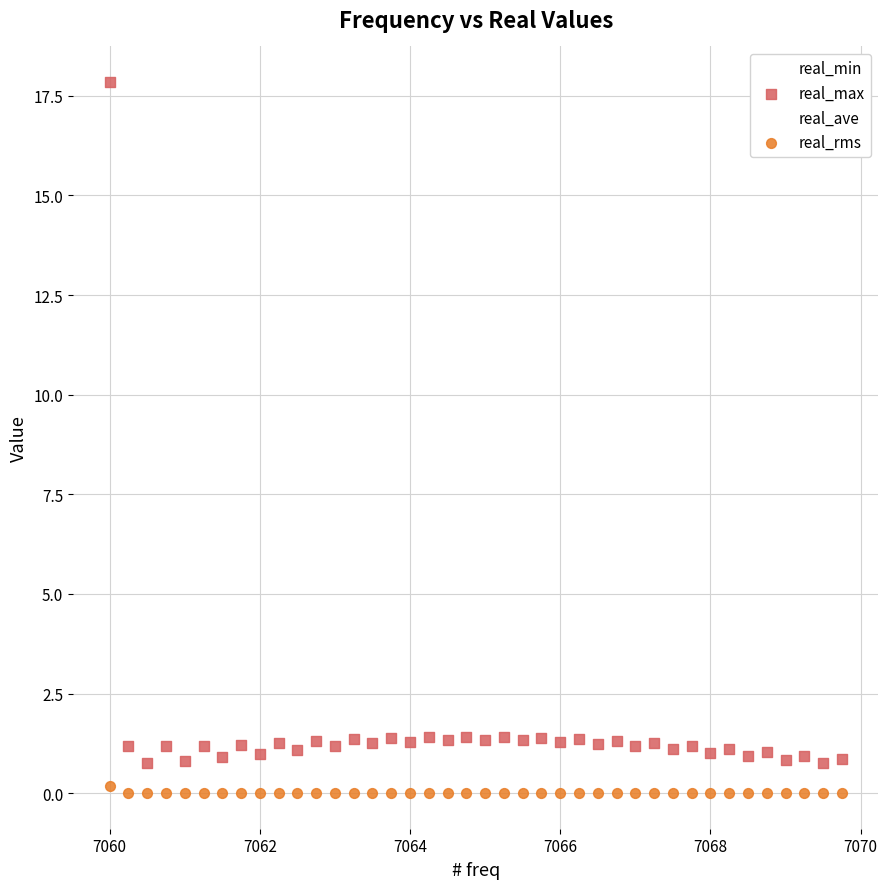

What are all the series names shown in the legend?

real_min, real_max, real_ave, real_rms